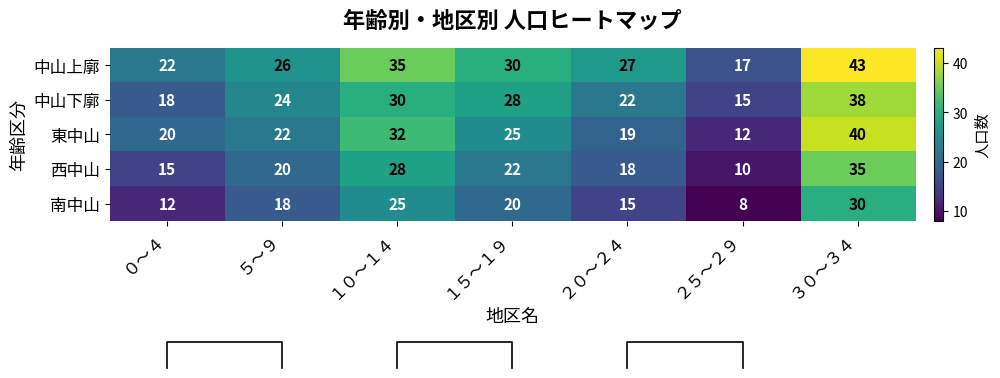

What is the highest value of the 南中山 series?

30